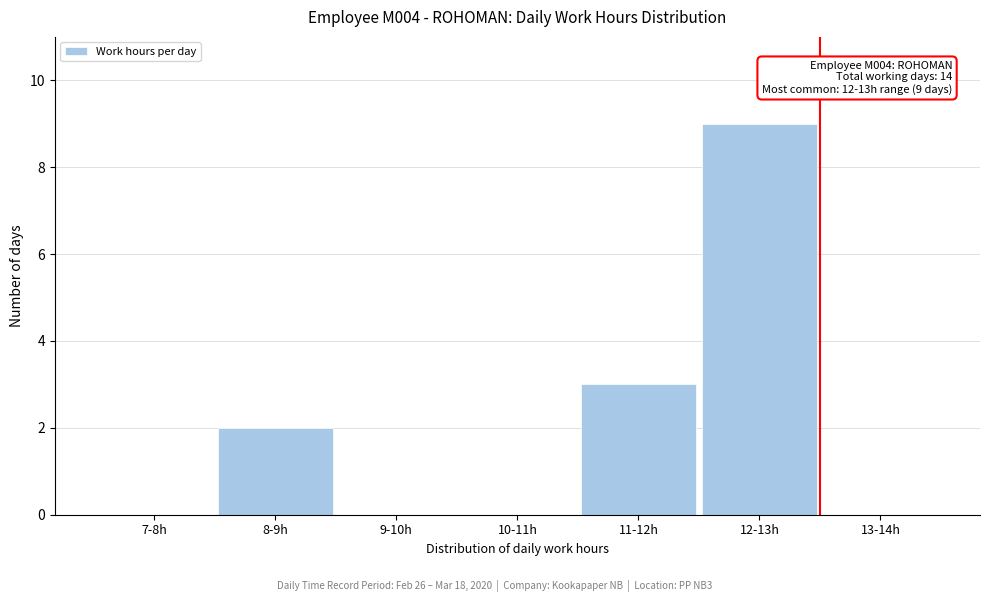

Reading left to right, what are all the values shown in this chart?

7-8h=0	8-9h=2	9-10h=0	10-11h=0	11-12h=3	12-13h=9	13-14h=0